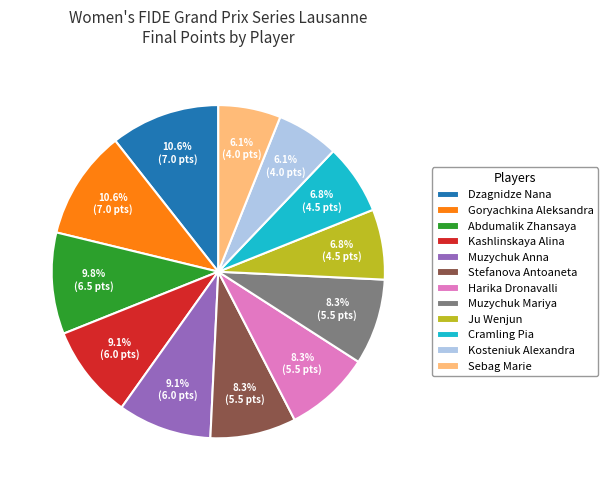

What portion of the pie excludes Goryachkina Aleksandra?

89.4%